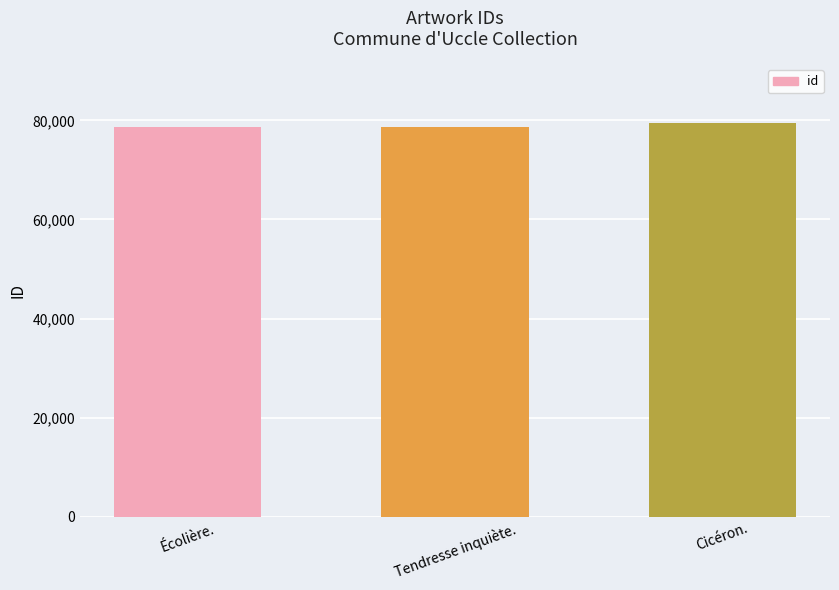

What is the sum of the values at Tendresse inquiète. and Cicéron.?

158164